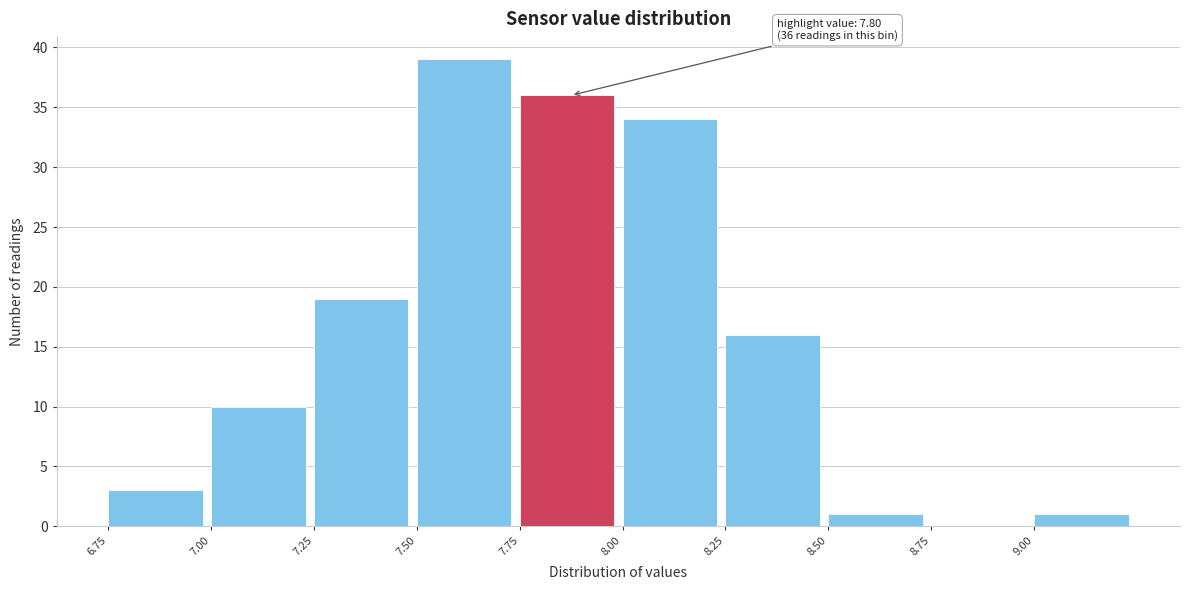

Over which range of the x-axis is the bar tallest?

7.50 to 7.75